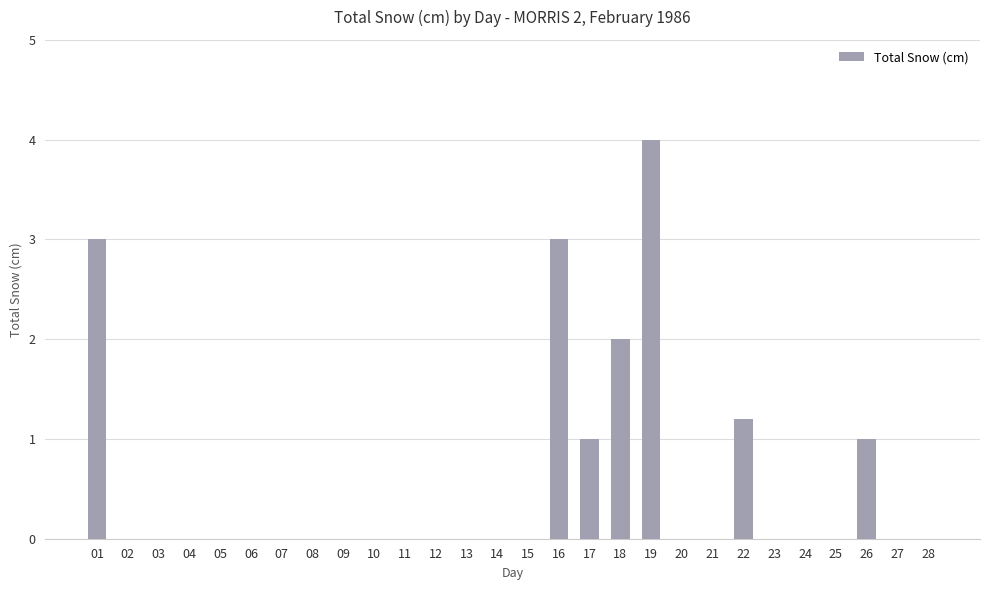

Reading right to left, transcribe all the data shown in this chart.

0.0	0.0	1.0	0.0	0.0	0.0	1.2	0.0	0.0	4.0	2.0	1.0	3.0	0.0	0.0	0.0	0.0	0.0	0.0	0.0	0.0	0.0	0.0	0.0	0.0	0.0	0.0	3.0